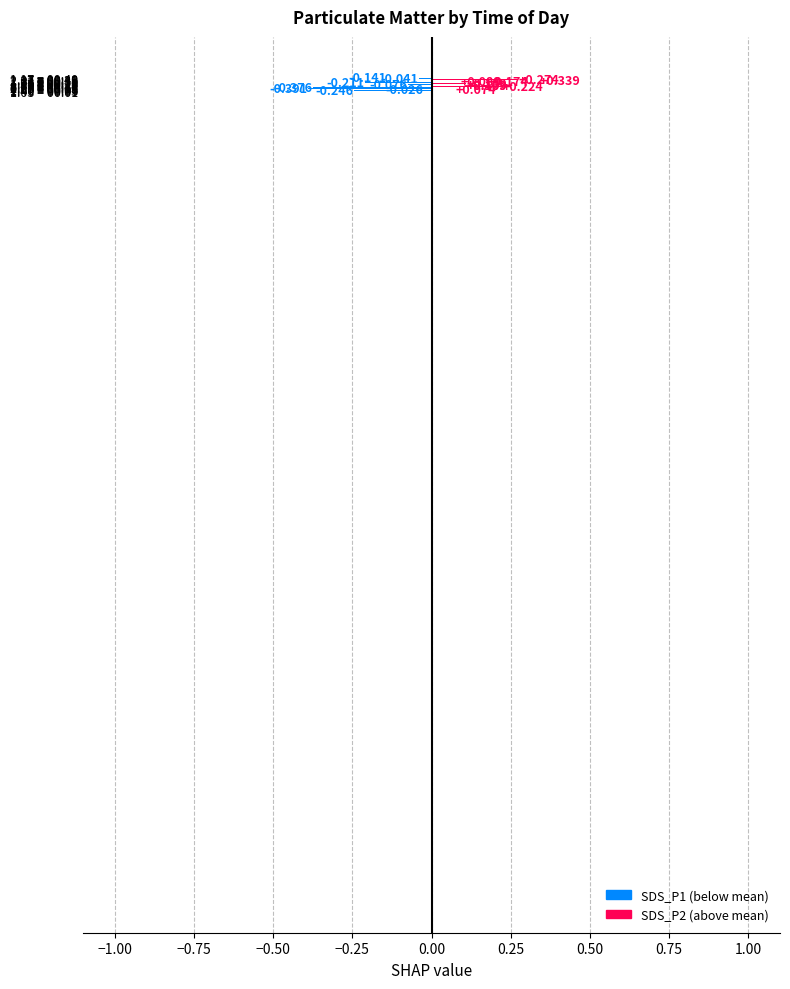

At which label does SDS_P2 reach its minimum?

00:08